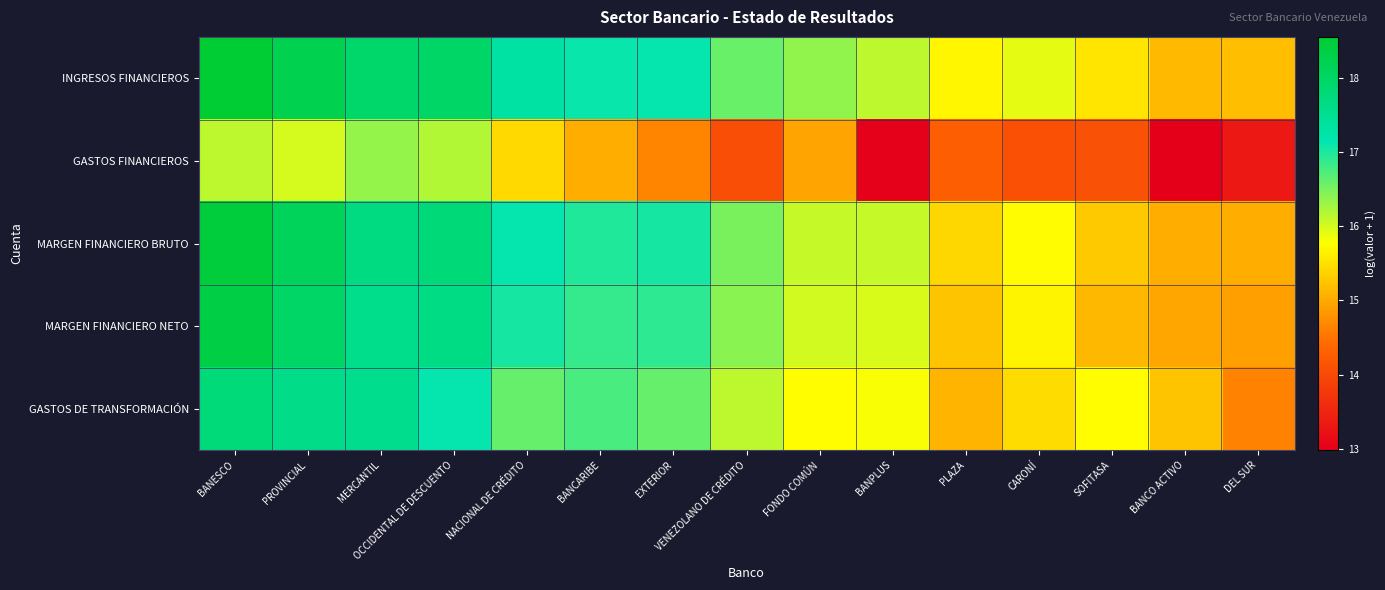

Reading left to right, list all the values displayed in this chart.

INGRESOS FINANCIEROS: BANESCO=18.5	PROVINCIAL=18.2	MERCANTIL=17.9	OCCIDENTAL DE DESCUENTO=18.0	NACIONAL DE CRÉDITO=17.3	BANCARIBE=17.1	EXTERIOR=17.1	VENEZOLANO DE CRÉDITO=16.6	FONDO COMÚN=16.4	BANPLUS=16.1	PLAZA=15.7	CARONÍ=15.9	SOFITASA=15.5	BANCO ACTIVO=15.2	DEL SUR=15.2
GASTOS FINANCIEROS: BANESCO=16.1	PROVINCIAL=16.0	MERCANTIL=16.3	OCCIDENTAL DE DESCUENTO=16.2	NACIONAL DE CRÉDITO=15.4	BANCARIBE=15.0	EXTERIOR=14.7	VENEZOLANO DE CRÉDITO=14.1	FONDO COMÚN=15.0	BANPLUS=13.0	PLAZA=14.3	CARONÍ=14.1	SOFITASA=14.1	BANCO ACTIVO=13.0	DEL SUR=13.3
MARGEN FINANCIERO BRUTO: BANESCO=18.5	PROVINCIAL=18.1	MERCANTIL=17.7	OCCIDENTAL DE DESCUENTO=17.8	NACIONAL DE CRÉDITO=17.1	BANCARIBE=17.0	EXTERIOR=17.0	VENEZOLANO DE CRÉDITO=16.5	FONDO COMÚN=16.1	BANPLUS=16.1	PLAZA=15.4	CARONÍ=15.7	SOFITASA=15.3	BANCO ACTIVO=15.0	DEL SUR=15.0
MARGEN FINANCIERO NETO: BANESCO=18.3	PROVINCIAL=18.0	MERCANTIL=17.6	OCCIDENTAL DE DESCUENTO=17.7	NACIONAL DE CRÉDITO=17.0	BANCARIBE=16.9	EXTERIOR=16.9	VENEZOLANO DE CRÉDITO=16.4	FONDO COMÚN=16.0	BANPLUS=16.0	PLAZA=15.2	CARONÍ=15.7	SOFITASA=15.1	BANCO ACTIVO=15.0	DEL SUR=14.9
GASTOS DE TRANSFORMACIÓN: BANESCO=17.8	PROVINCIAL=17.6	MERCANTIL=17.6	OCCIDENTAL DE DESCUENTO=17.1	NACIONAL DE CRÉDITO=16.6	BANCARIBE=16.7	EXTERIOR=16.6	VENEZOLANO DE CRÉDITO=16.1	FONDO COMÚN=15.8	BANPLUS=15.8	PLAZA=15.1	CARONÍ=15.4	SOFITASA=15.8	BANCO ACTIVO=15.2	DEL SUR=14.6